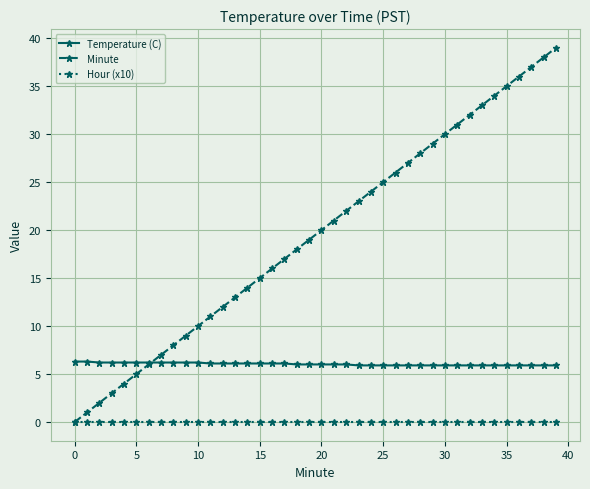

What is the value of the Minute point at the 21st from the left?

20.0